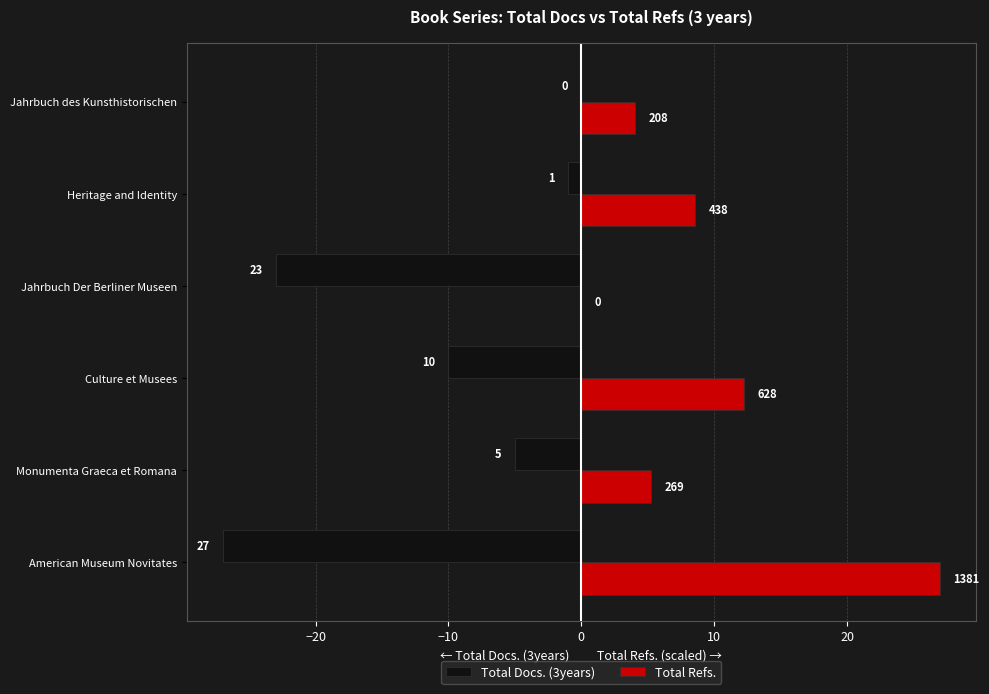

Which series has the largest total across all categories?

Total Refs.